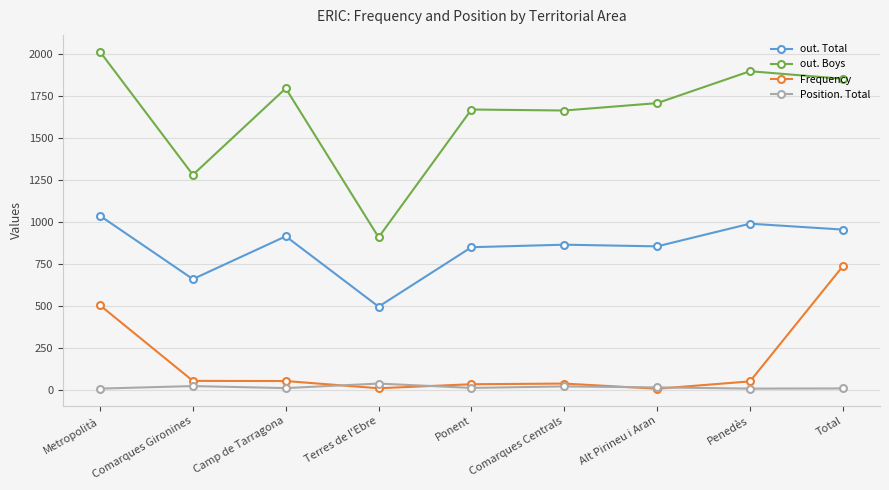

What are all the series names shown in the legend?

out. Total, out. Boys, Frequency, Position. Total